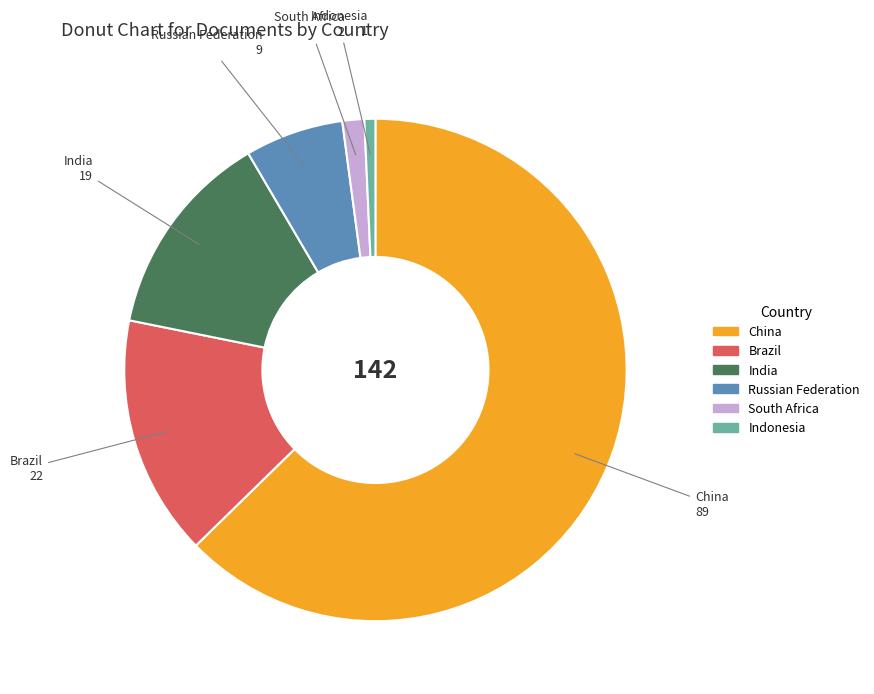

The Brazil slice represents 15% of the pie. True or false?

True